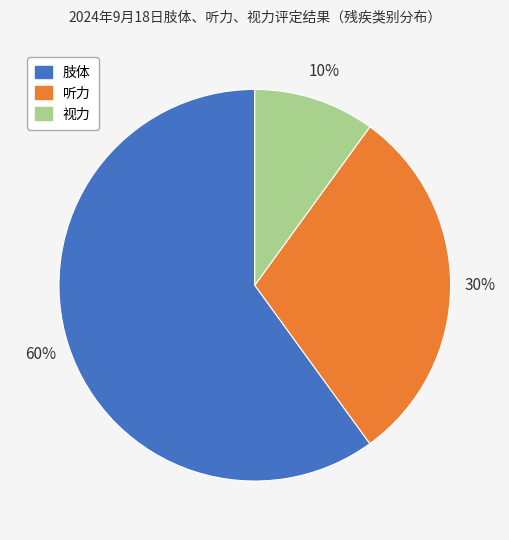

To the nearest percent, what portion does 肢体 represent?

60%